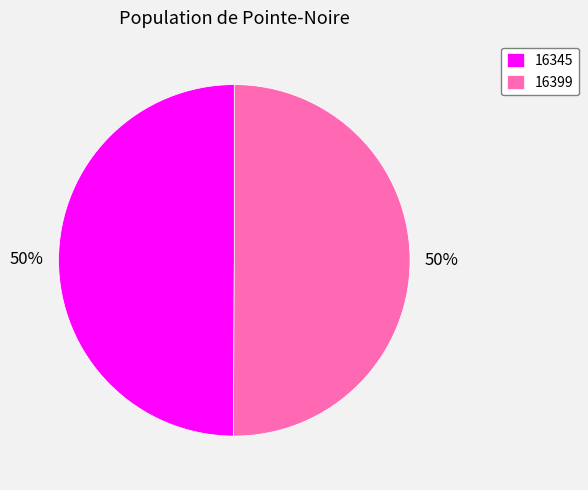

The 16399 slice represents 41% of the pie. True or false?

False